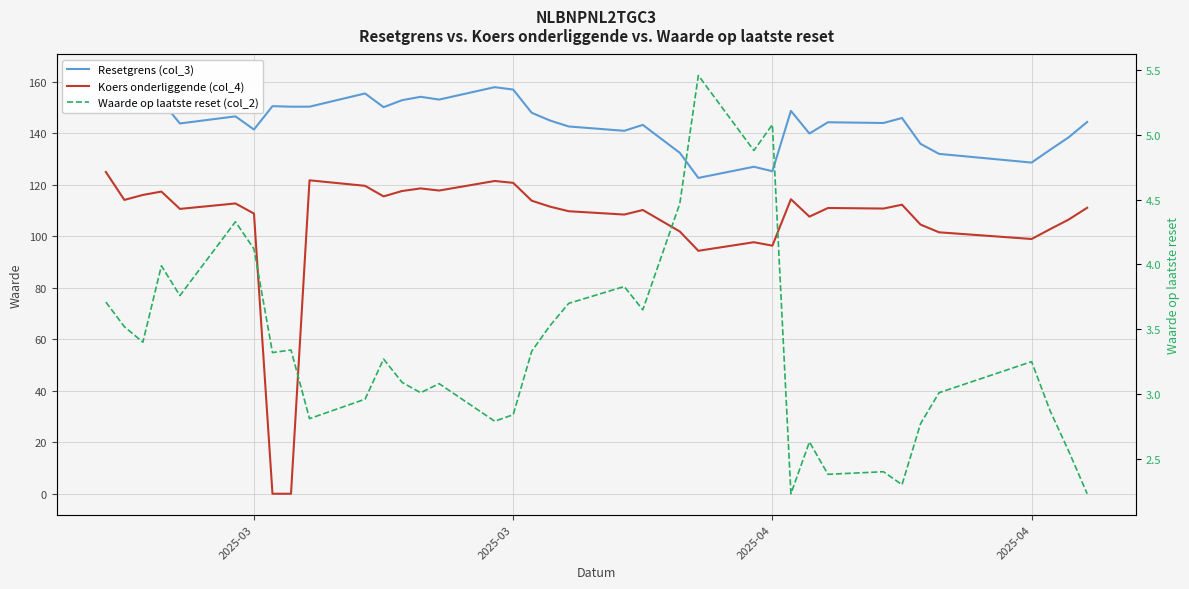

How many values in the Resetgrens (col_3) series are below 144?

16